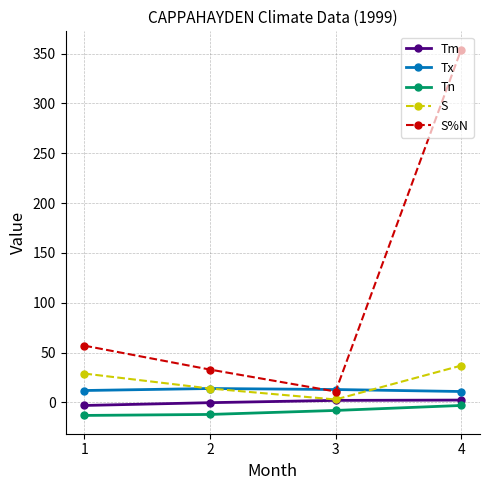

What is the minimum value shown in the chart?

-13.0